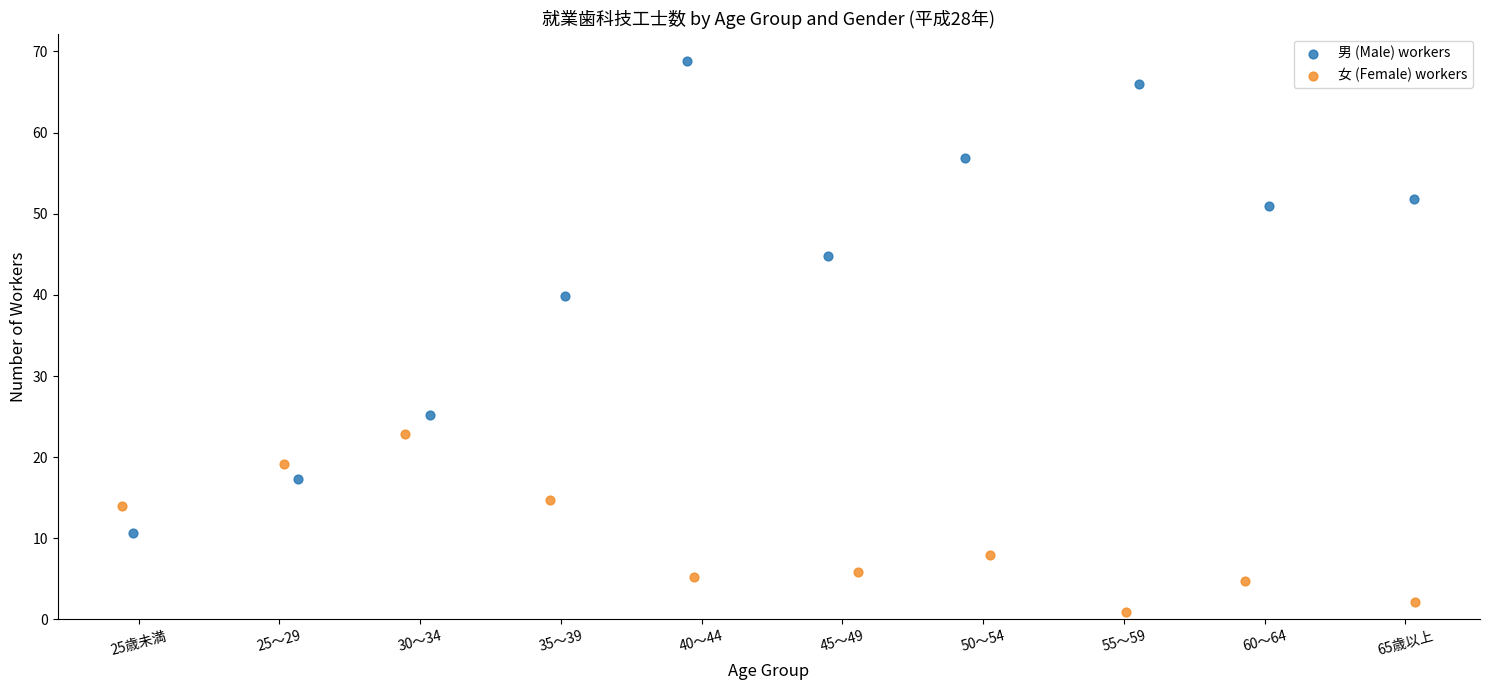

Which series has the largest Y range (max minus min)?

男 (Male) workers